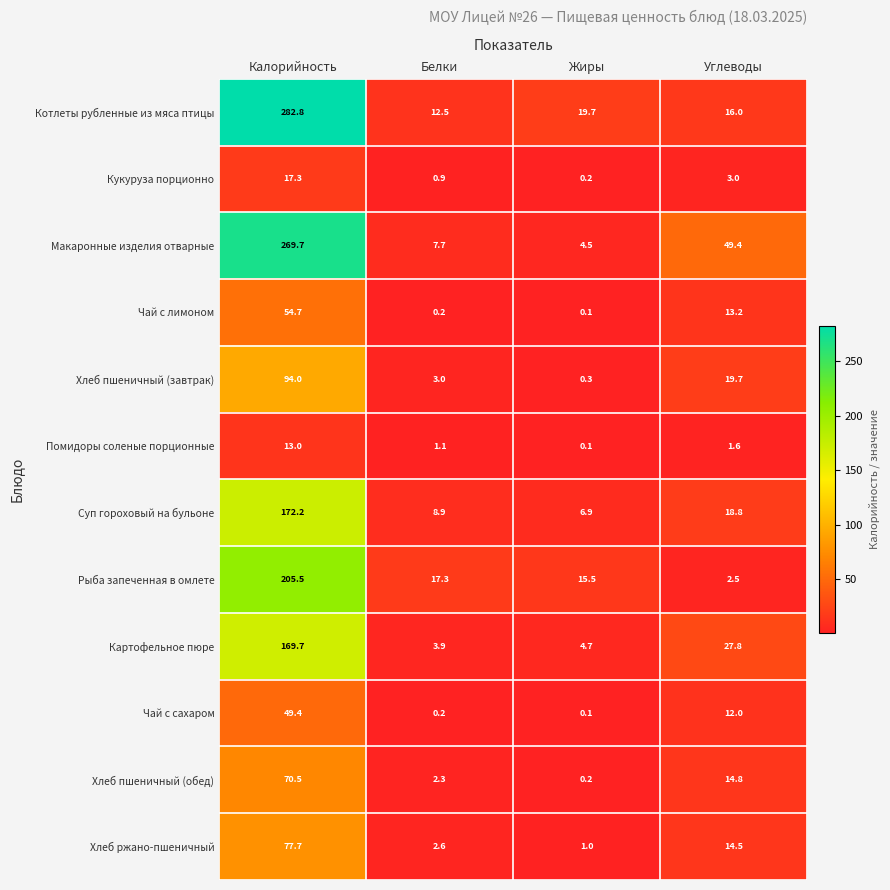

At which category does the chart reach its minimum across all series?

Жиры